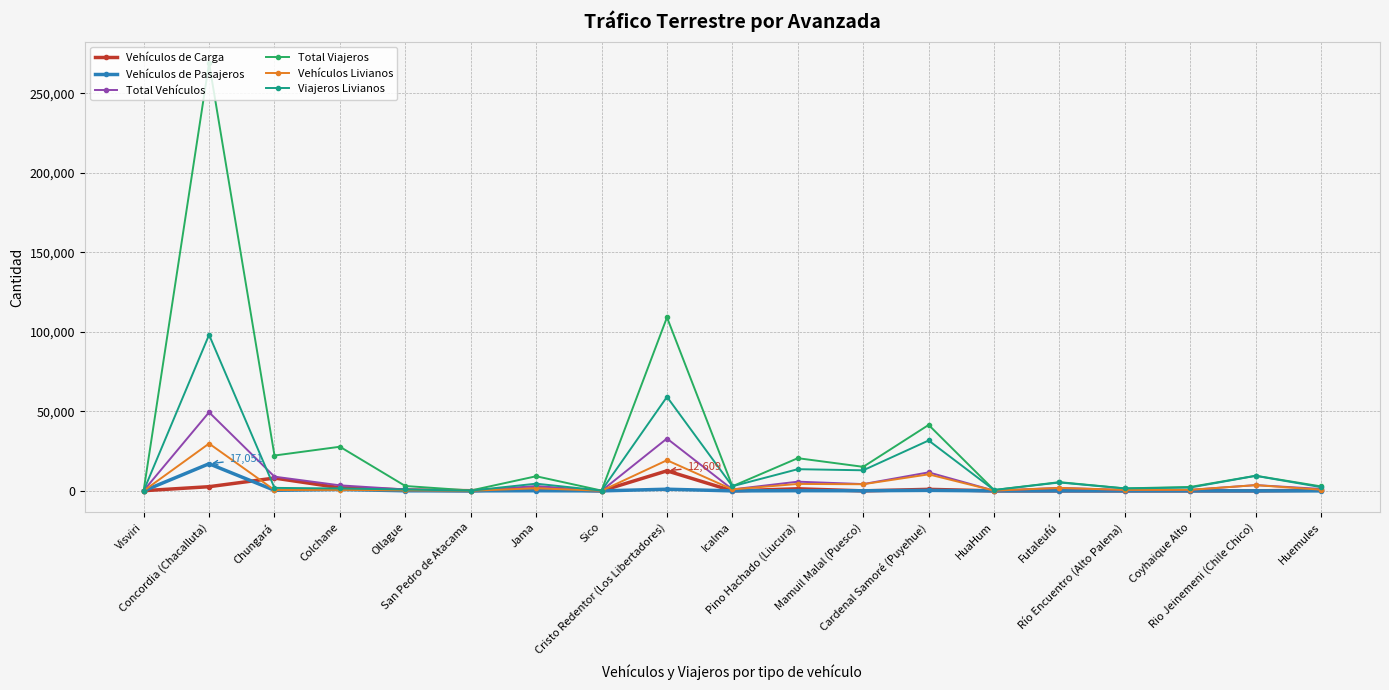

What position from the left is HuaHum?

14